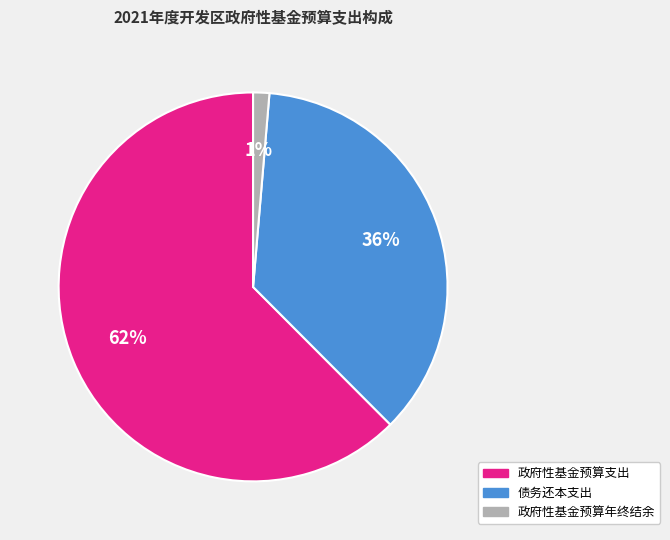

To the nearest percent, what is the average slice percentage?

33%